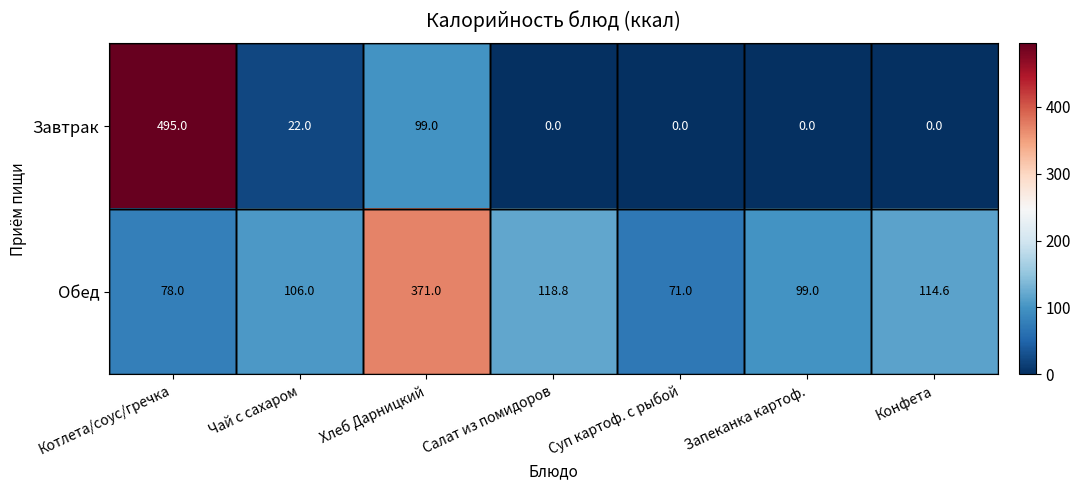

What is the average value of the Обед series?

136.9